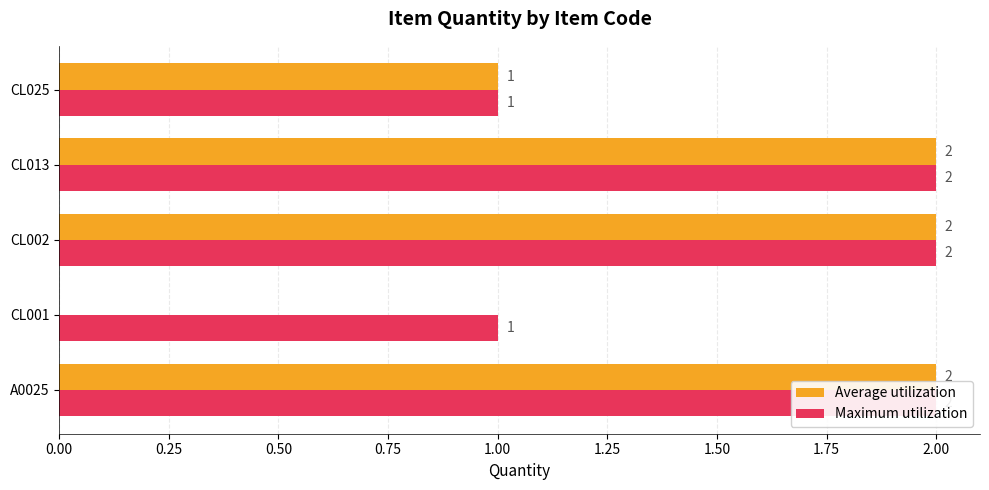

How many series are shown in this chart?

2